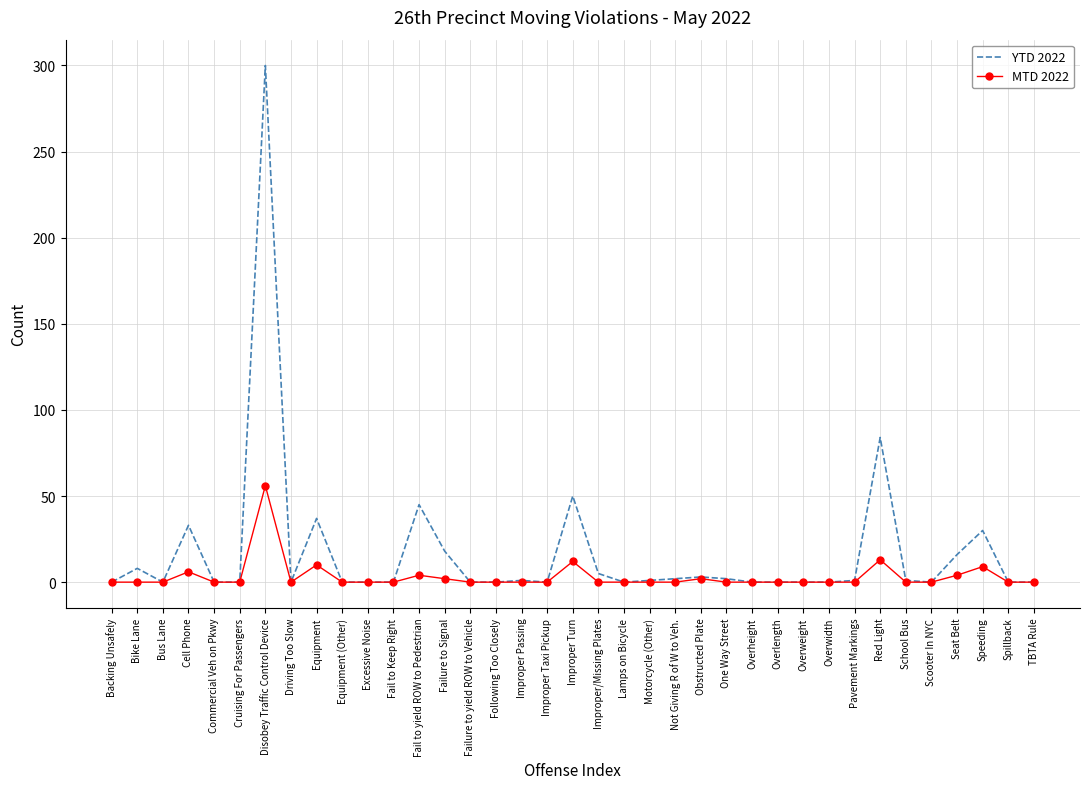

What is the average value of the YTD 2022 series?

17